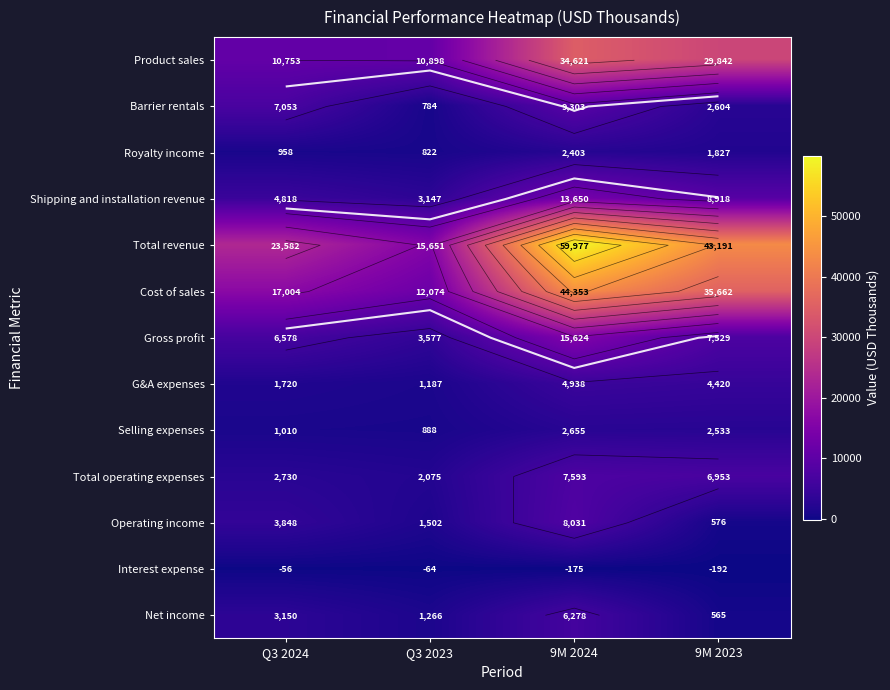

Rank the series at Q3 2024 from lowest to highest value.

Interest expense, Royalty income, Selling expenses, G&A expenses, Total operating expenses, Net income, Operating income, Shipping and installation revenue, Gross profit, Barrier rentals, Product sales, Cost of sales, Total revenue